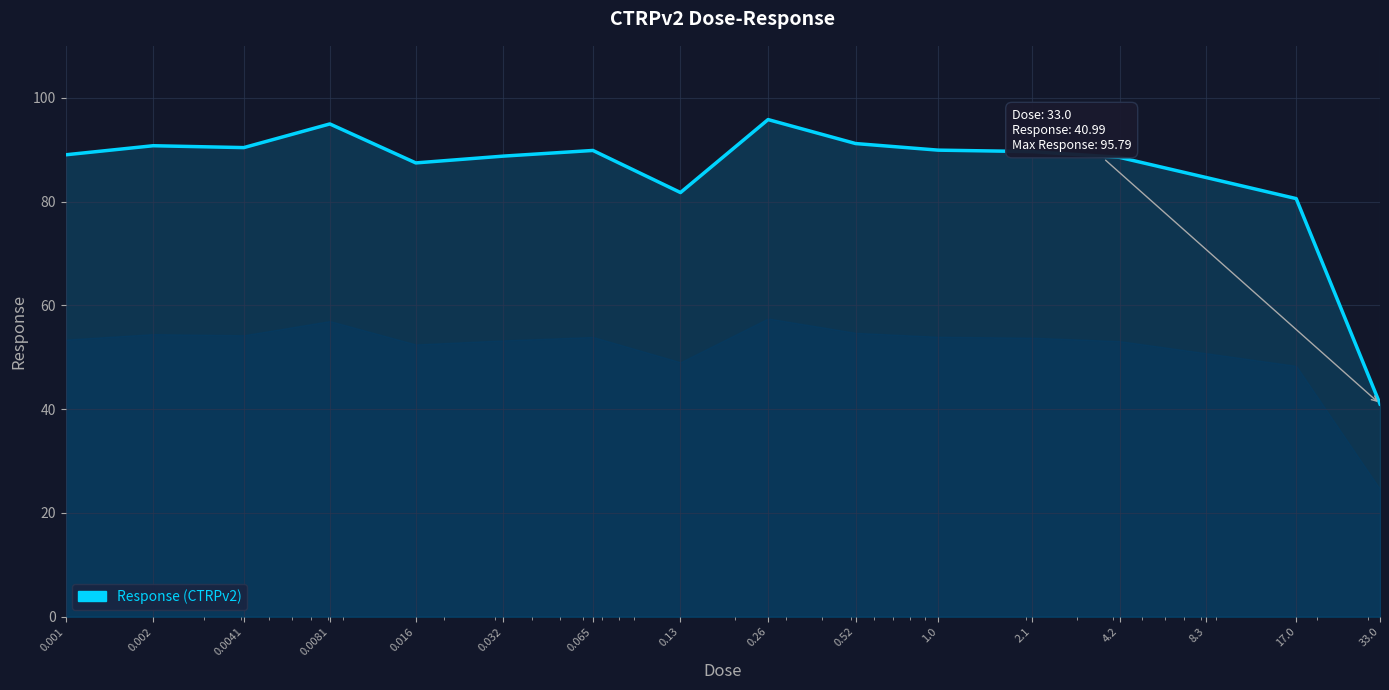

Reading left to right, what are all the values shown in this chart?

0.001=89.0	0.002=90.8	0.0041=90.4	0.0081=95.0	0.016=87.4	0.032=88.8	0.065=89.8	0.13=81.7	0.26=95.8	0.52=91.2	1.0=89.9	2.1=89.6	4.2=88.5	8.3=84.7	17.0=80.6	33.0=41.0